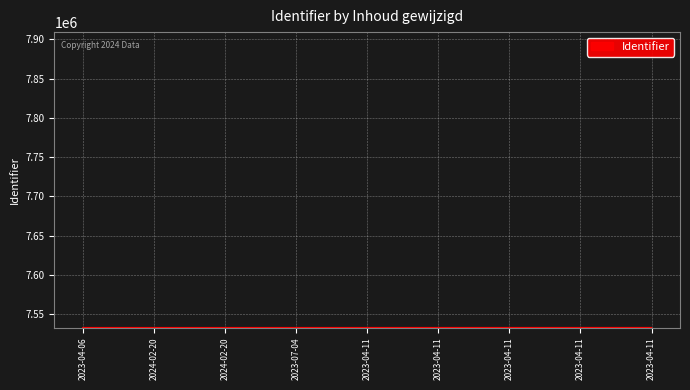

Which category has the lowest value across all series?

2023-04-06